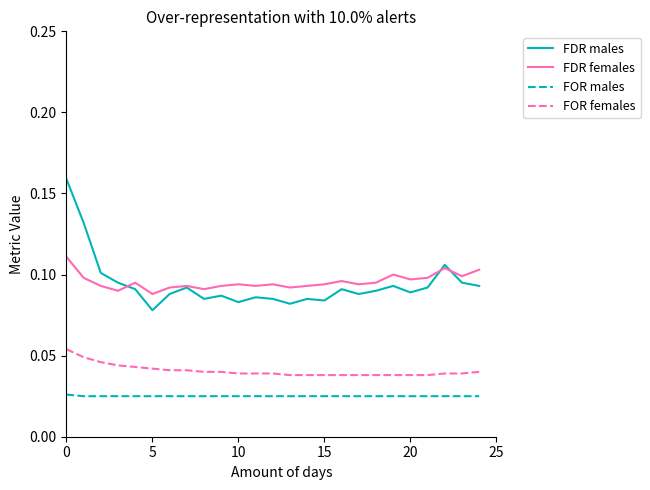

Which series has the largest range (max minus min)?

FDR males